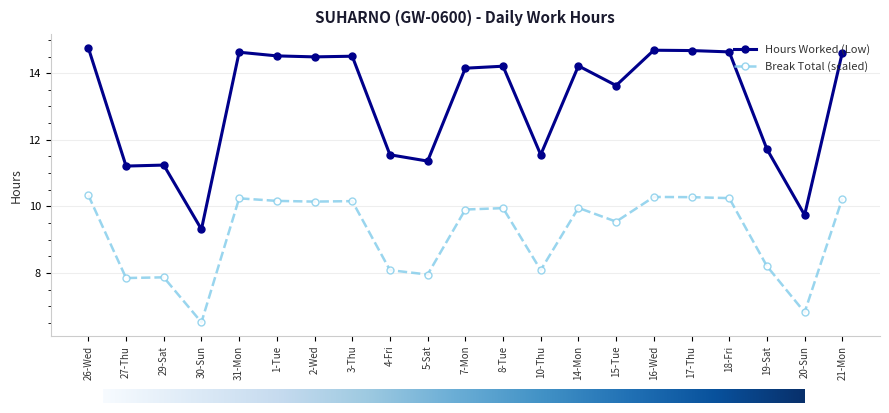

What is the label of the 14th point from the left?

14-Mon